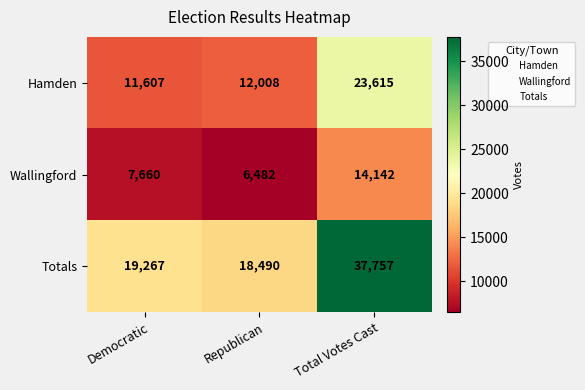

What is the difference between the maximum and minimum values in the Hamden series?

12008